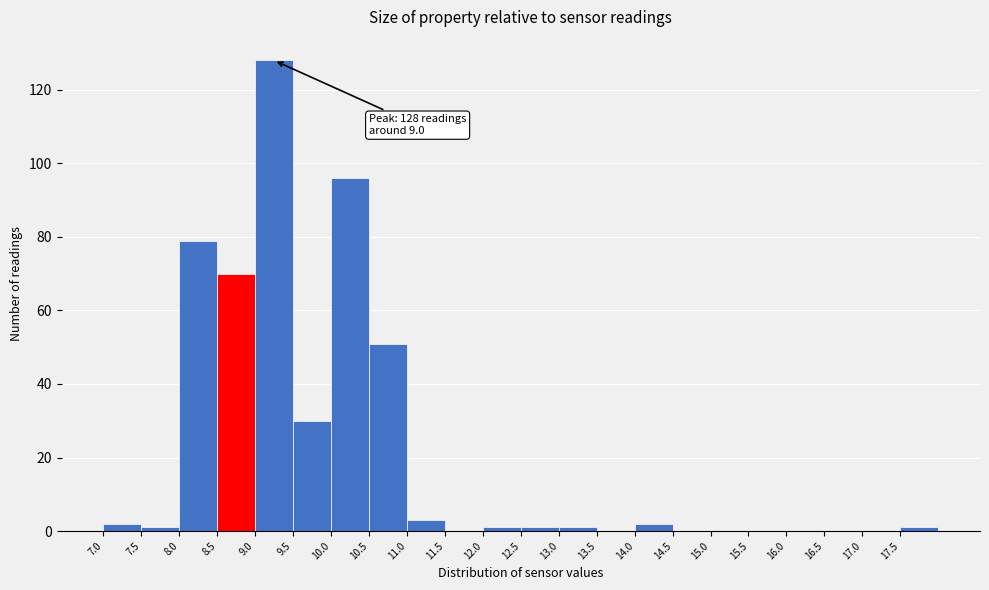

Which range on the x-axis has the tallest bar?

9.0 to 9.5